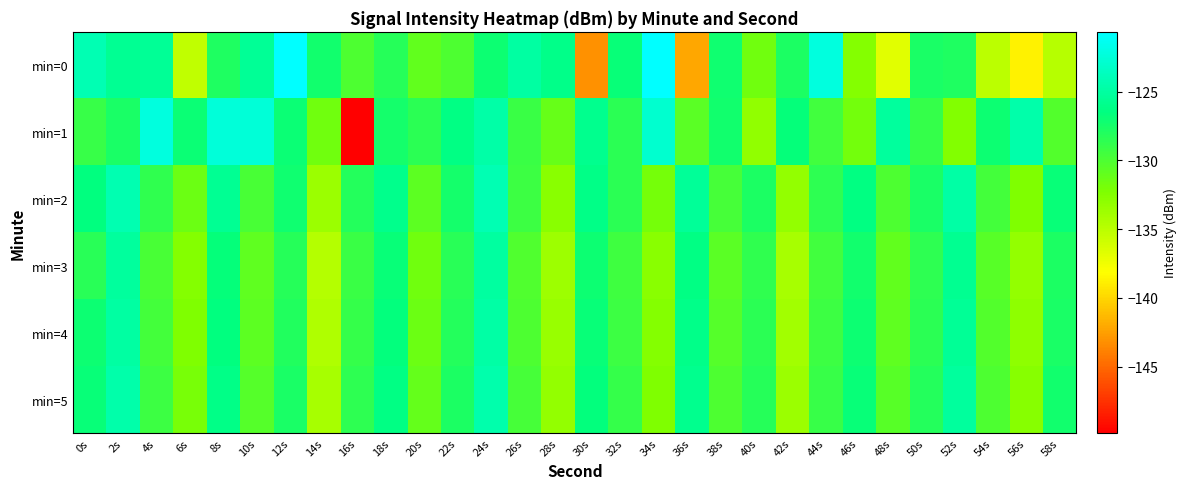

At 36s, list the series in order from largest to smallest.

min=2, min=5, min=4, min=3, min=1, min=0